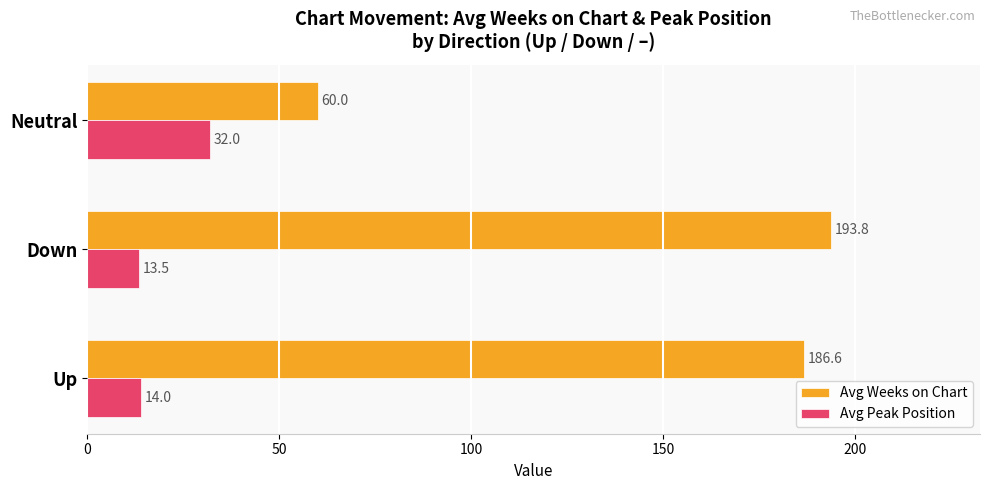

Which category has the lowest value in the Avg Weeks on Chart series?

Neutral